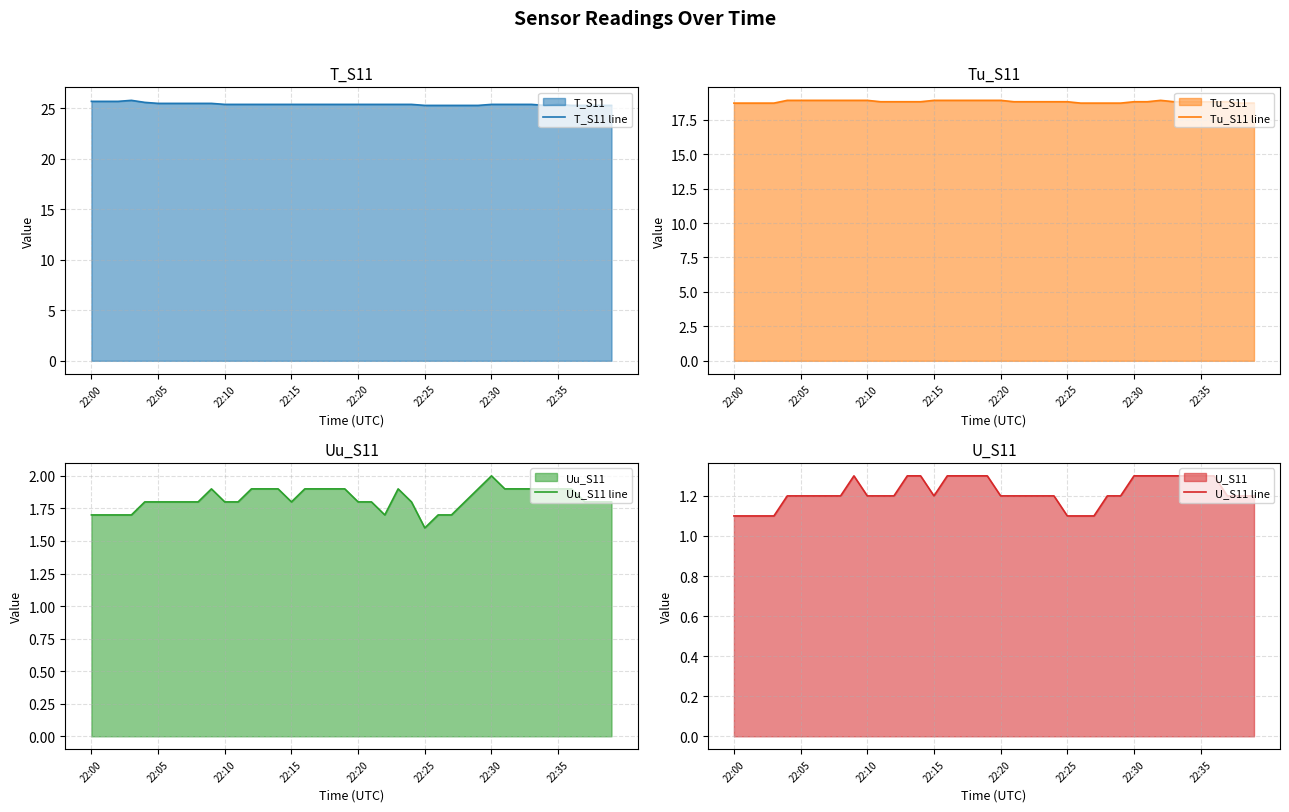

True or false: T_S11 line has more than 2 points higher than both neighbors.

False